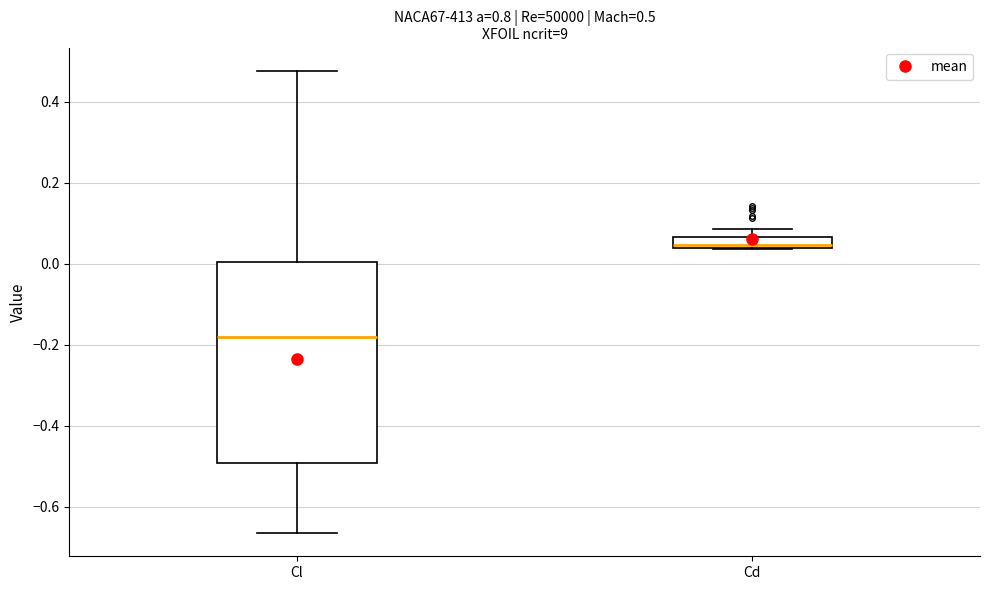

Which box's median line is the highest?

Cd